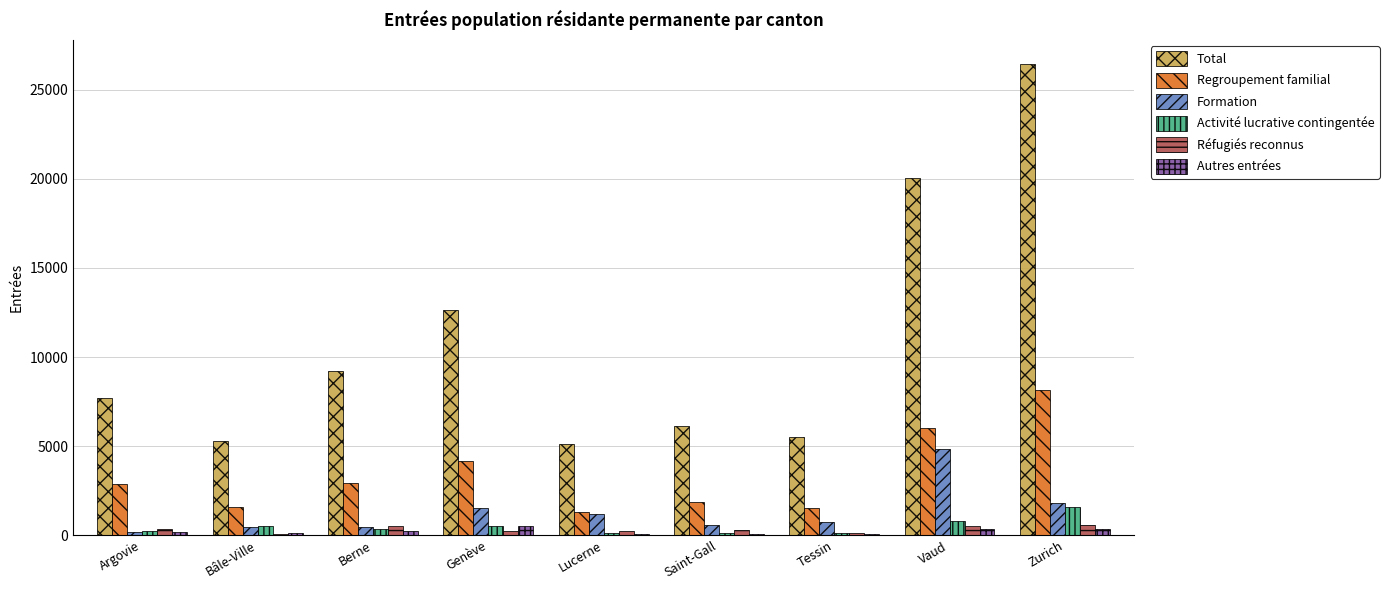

Is it true that Formation equals 1834 at Zurich?

True